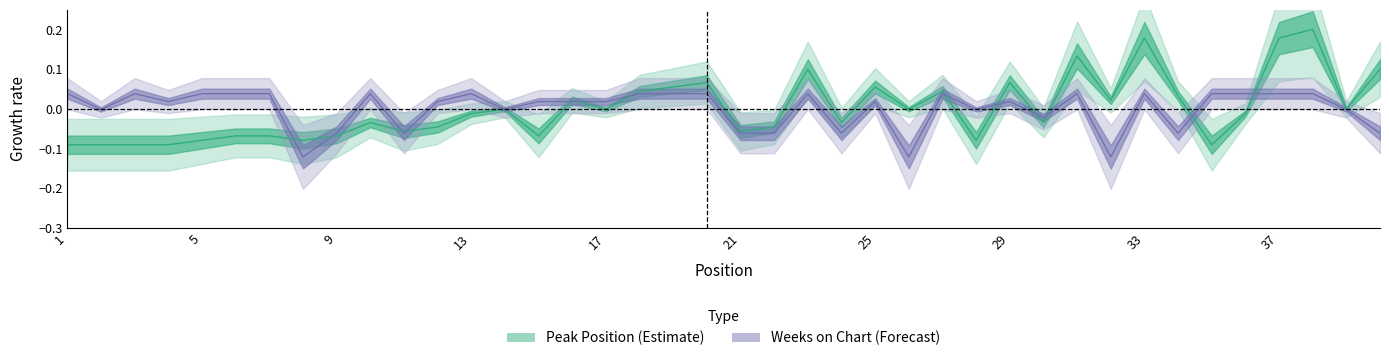

At how many categories does at least one series exceed 0?

28